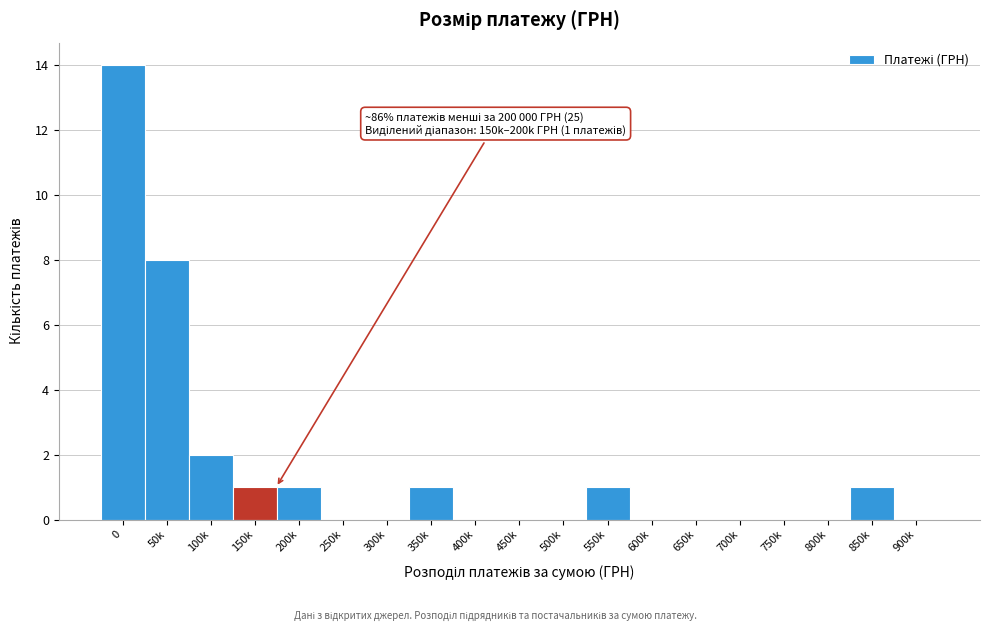

Reading left to right, list all the values displayed in this chart.

0=14	50k=8	100k=2	150k=1	200k=1	250k=0	300k=0	350k=1	400k=0	450k=0	500k=0	550k=1	600k=0	650k=0	700k=0	750k=0	800k=0	850k=1	900k=0